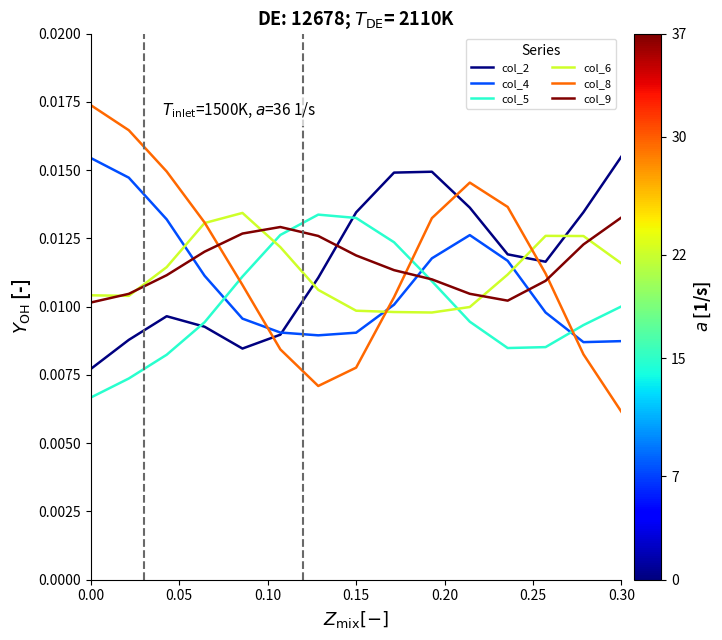

After their last crossing, which series has the higher values: col_6 or col_4?

col_6